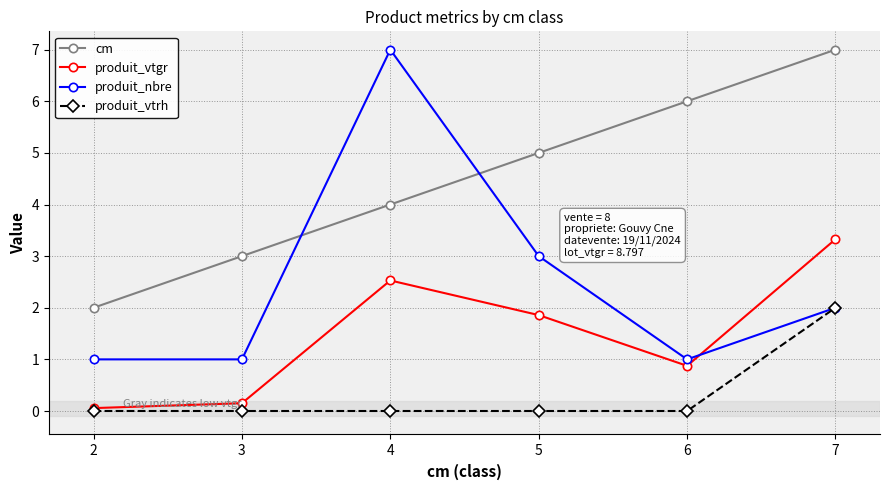

The produit_vtrh series shows 1.3 at 5. True or false?

False